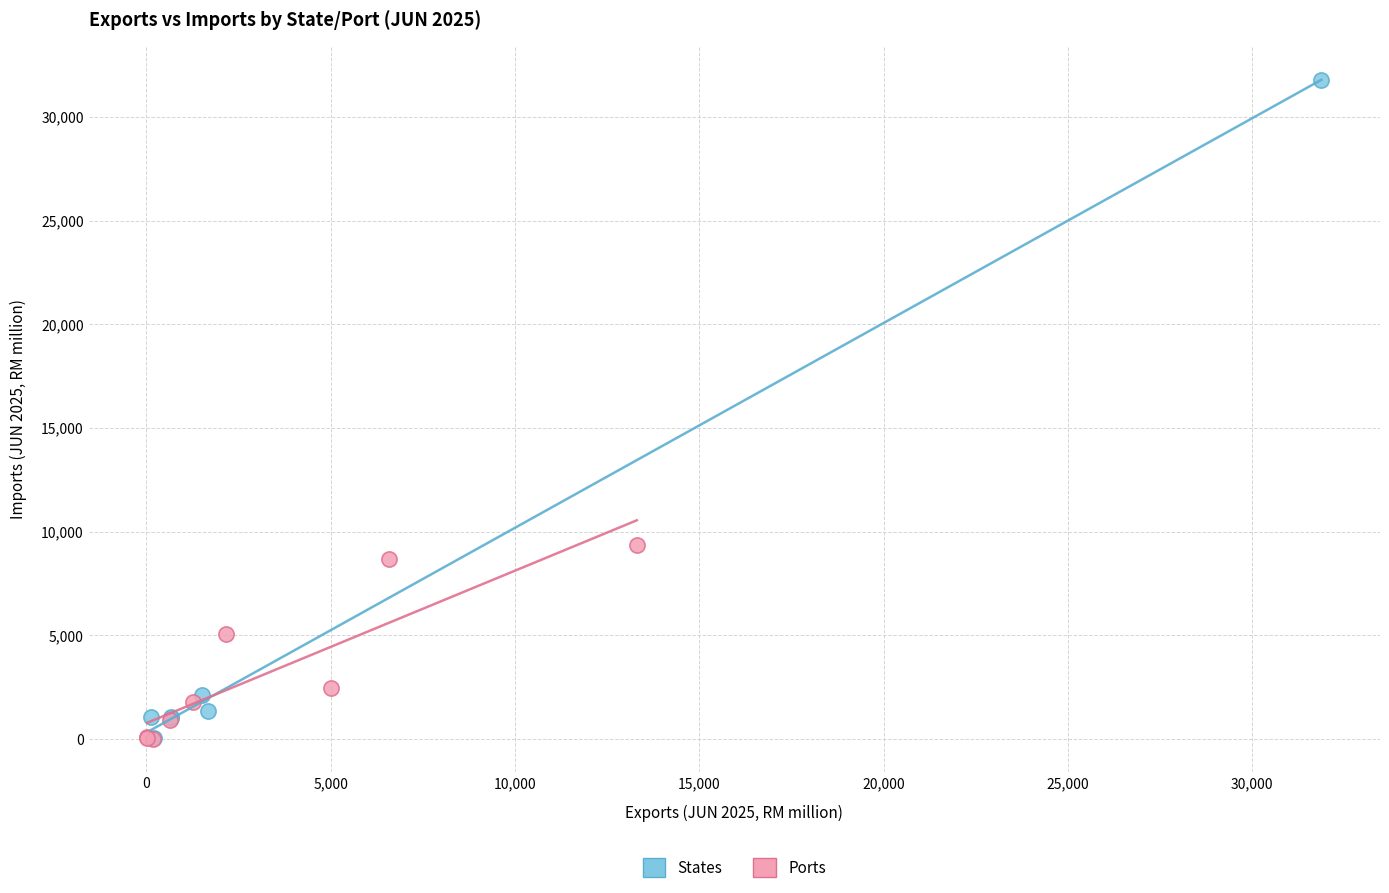

Which series contains the highest Y value?

States